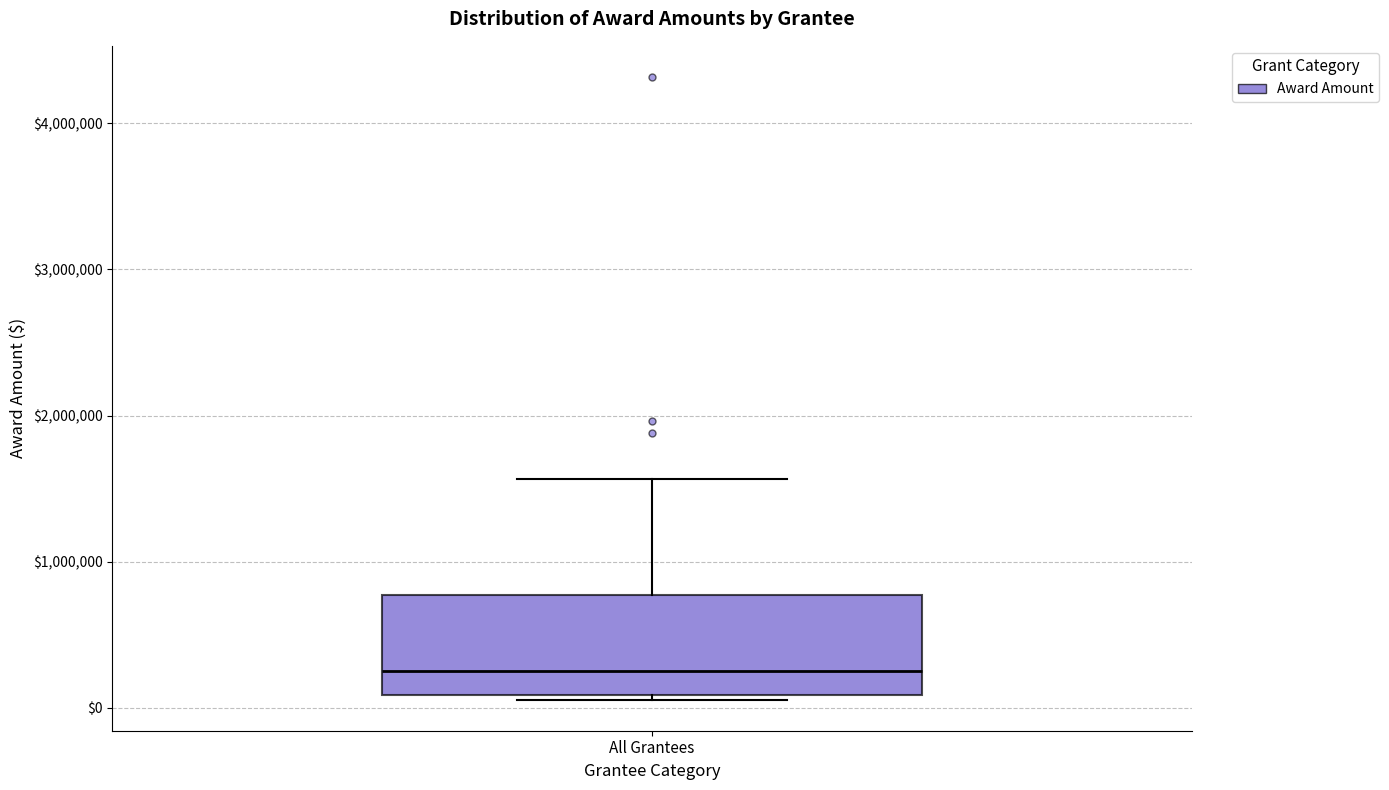

Transcribe this box plot: give where the median line is, the range the box spans, and where the two whiskers end, as read against the y-axis. The values are not printed on the chart, so give them approximately, as read against the axis.

median 300000, box 100000 to 800000, whiskers 100000 (just below the box's lower edge) to 1600000